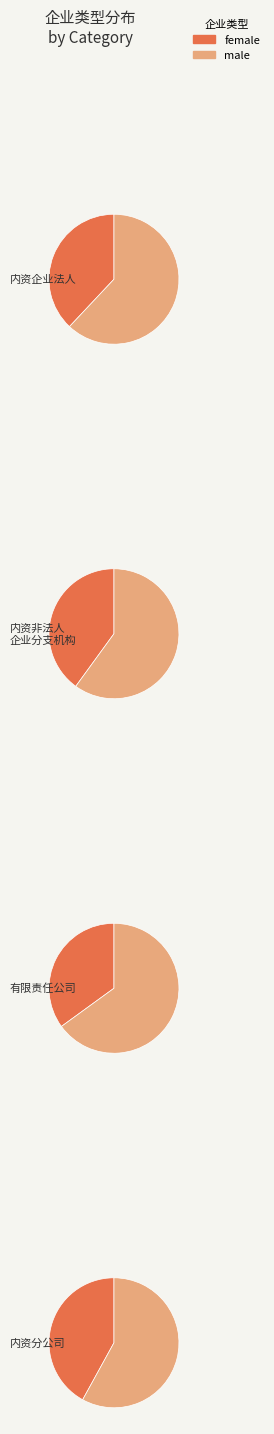

What is the majority slice?

内资企业法人